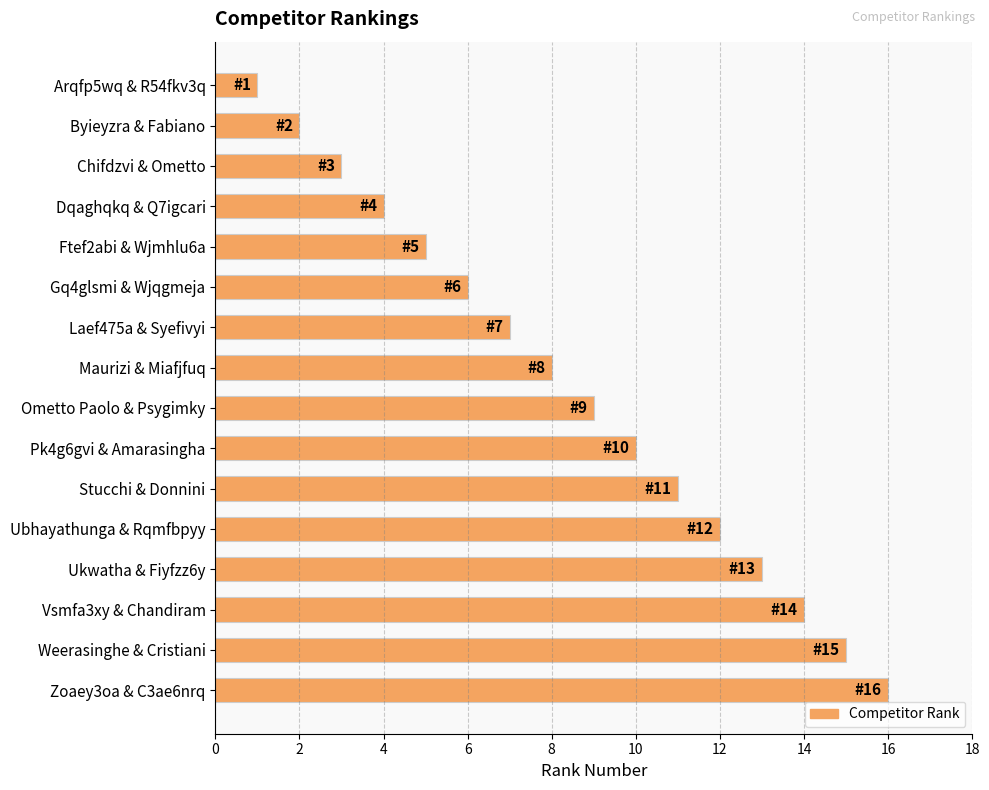

The value at Ftef2abi & Wjmhlu6a is 3. True or false?

False